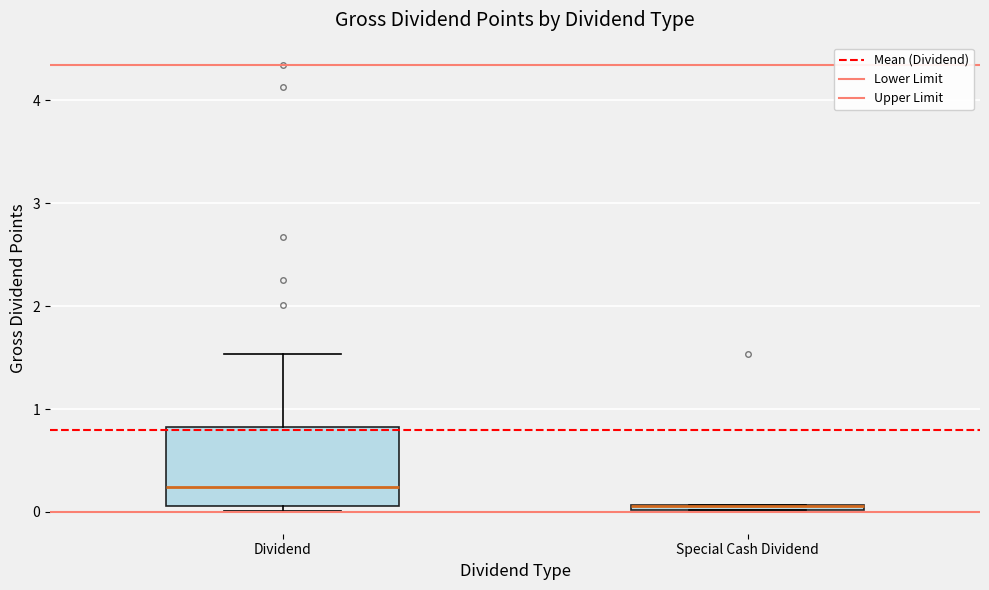

Where is the lower edge of the box for Special Cash Dividend on the y-axis? The values are not printed on the chart, so give them approximately, as read against the axis.

0.0